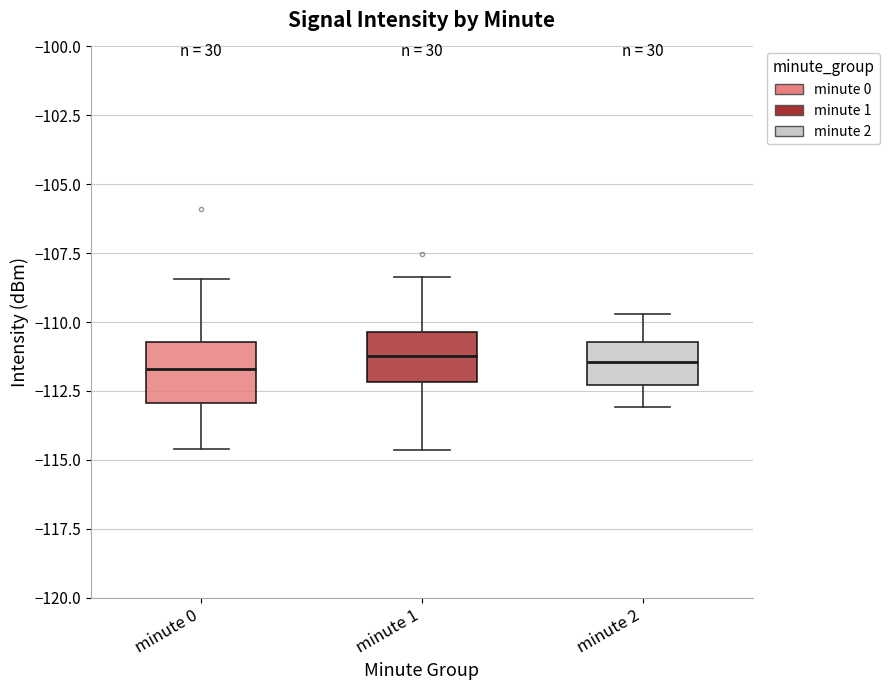

Reading left to right, transcribe this box plot: for each box, give where its median line is, the range the box spans, and where its two whiskers end, as read against the y-axis. The values are not printed on the chart, so give them approximately, as read against the axis.

minute 0: median -111.5, box -113.0 to -110.5, whiskers -114.5 to -108.5
minute 1: median -111.0, box -112.0 to -110.5, whiskers -114.5 to -108.5
minute 2: median -111.5, box -112.5 to -110.5, whiskers -113.0 to -109.5